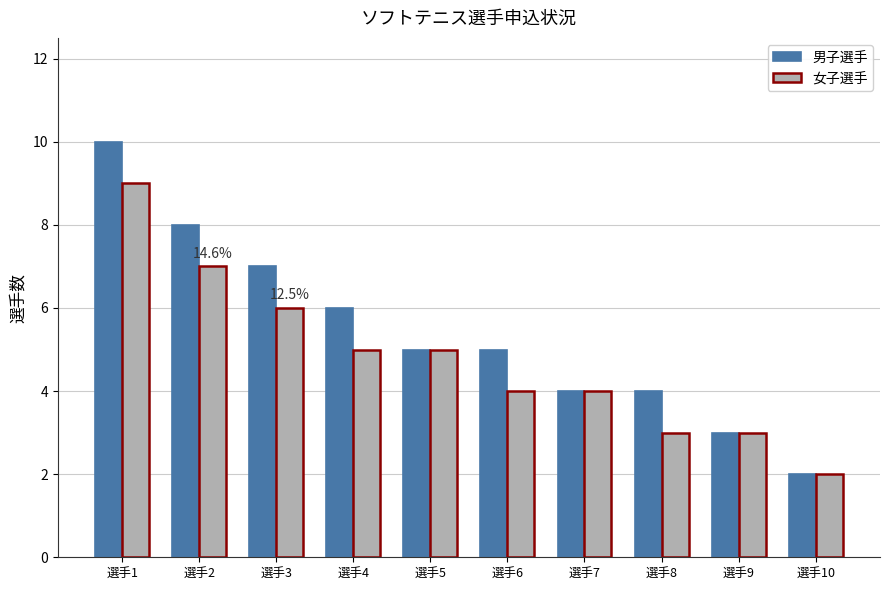

At which category is the sum across all series the highest?

選手1